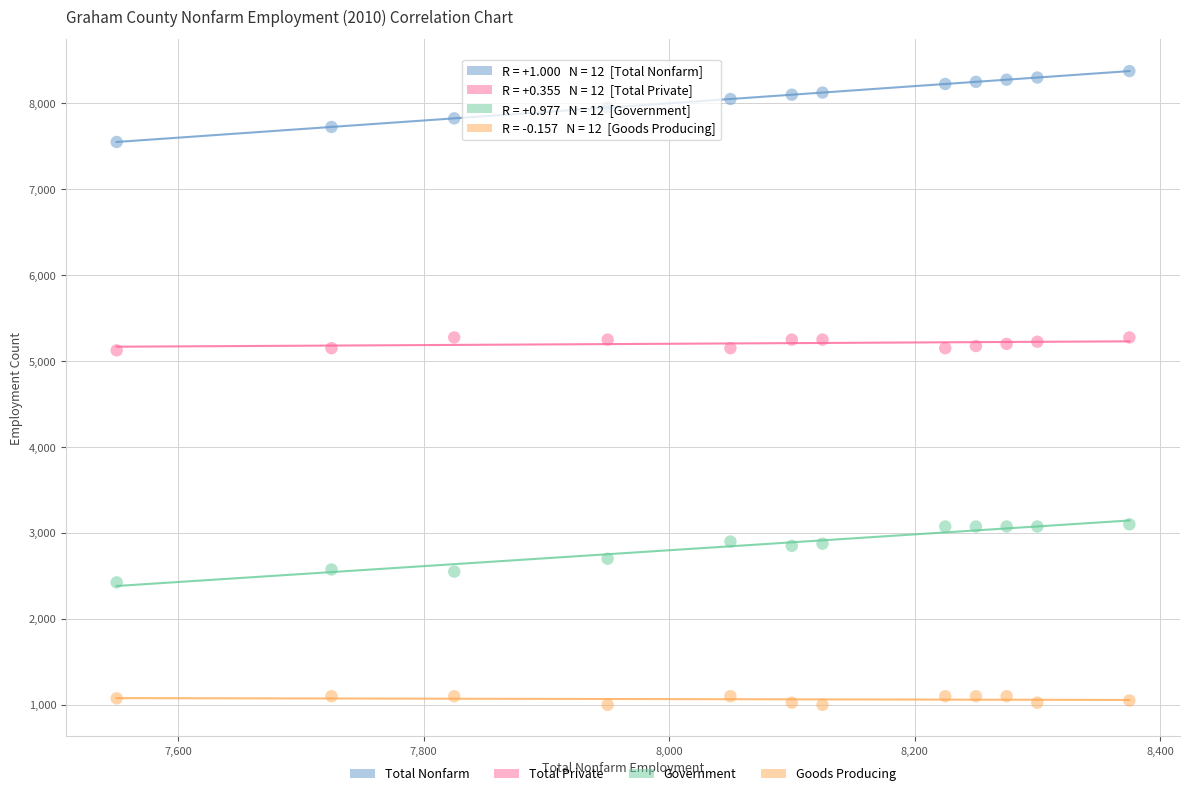

What is the X range (max minus min) for the scatter plot?

825